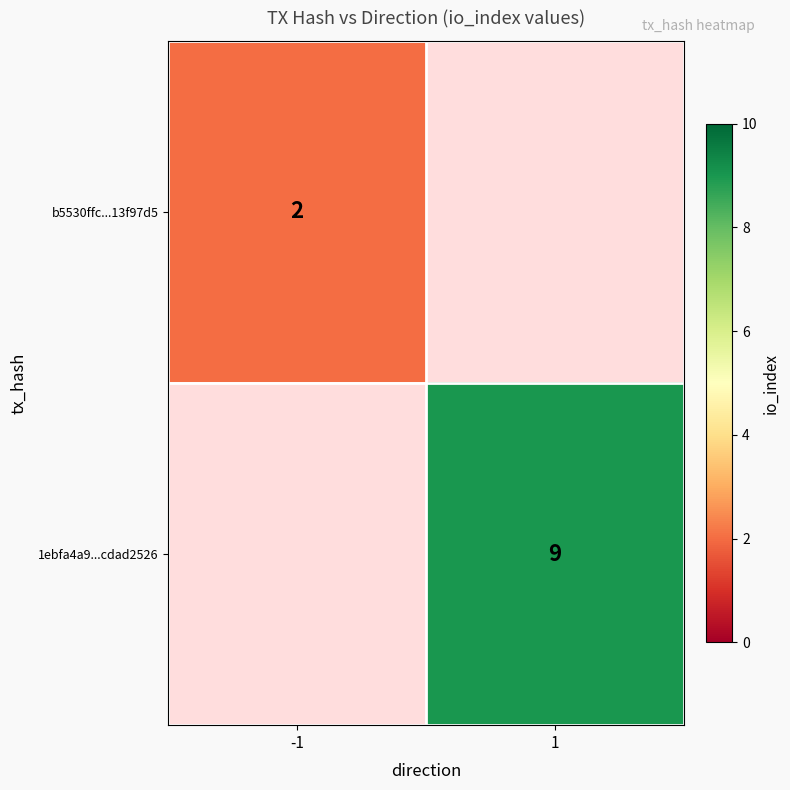

How many categories are shown in the chart?

2